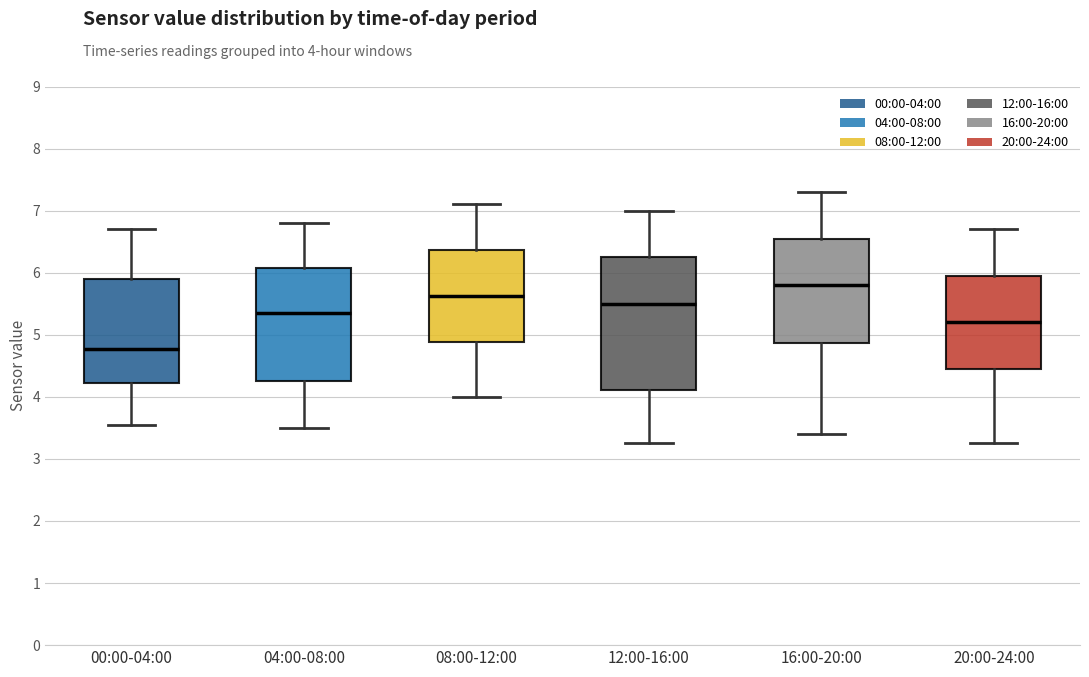

Reading left to right, read every box against the y-axis: the position of its median line, the range the box covers, and the ends of its whiskers. The values are not printed on the chart, so give them approximately, as read against the axis.

00:00-04:00: median 4.8, box 4.2 to 5.9, whiskers 3.6 to 6.7
04:00-08:00: median 5.4, box 4.3 to 6.1, whiskers 3.5 to 6.8
08:00-12:00: median 5.6, box 4.9 to 6.4, whiskers 4.0 to 7.1
12:00-16:00: median 5.5, box 4.1 to 6.3, whiskers 3.3 to 7.0
16:00-20:00: median 5.8, box 4.9 to 6.6, whiskers 3.4 to 7.3
20:00-24:00: median 5.2, box 4.5 to 6.0, whiskers 3.3 to 6.7